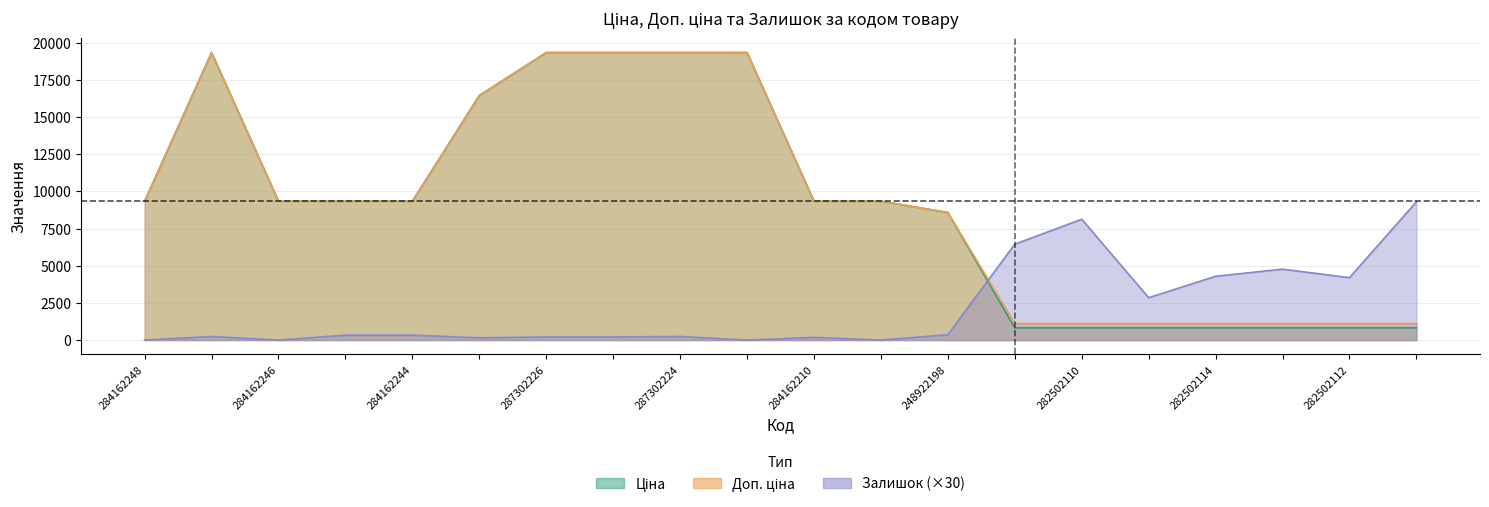

How many lines are shown in the chart?

3